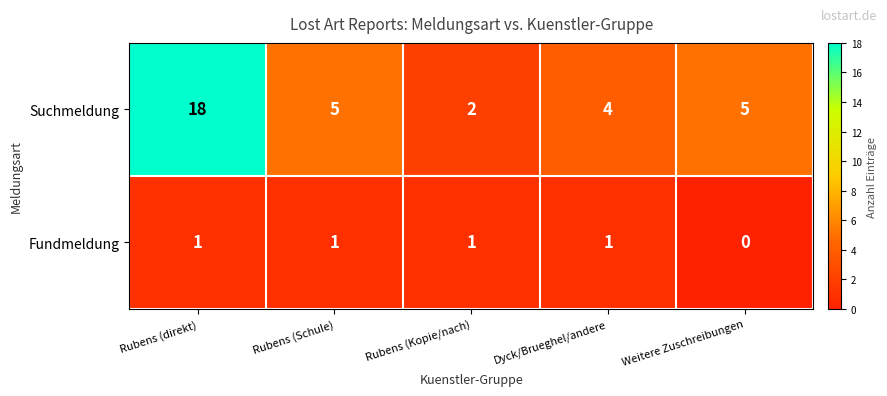

At how many categories does at least one series exceed 15?

1